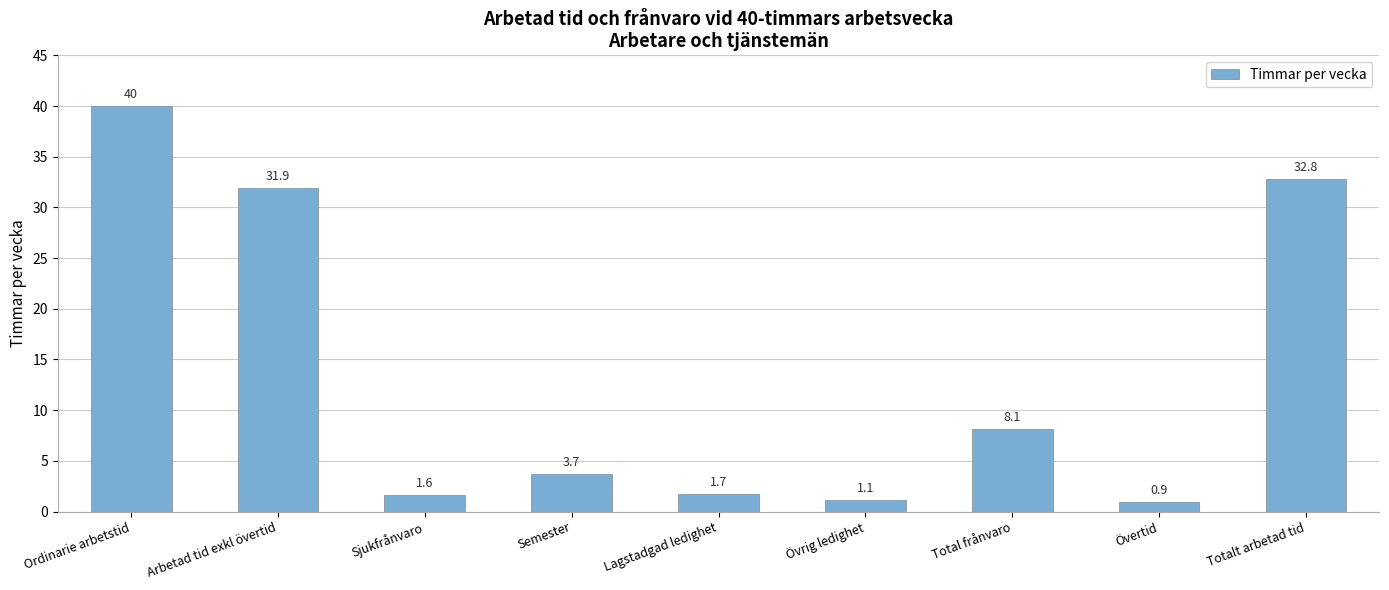

Are the bars horizontal?

No